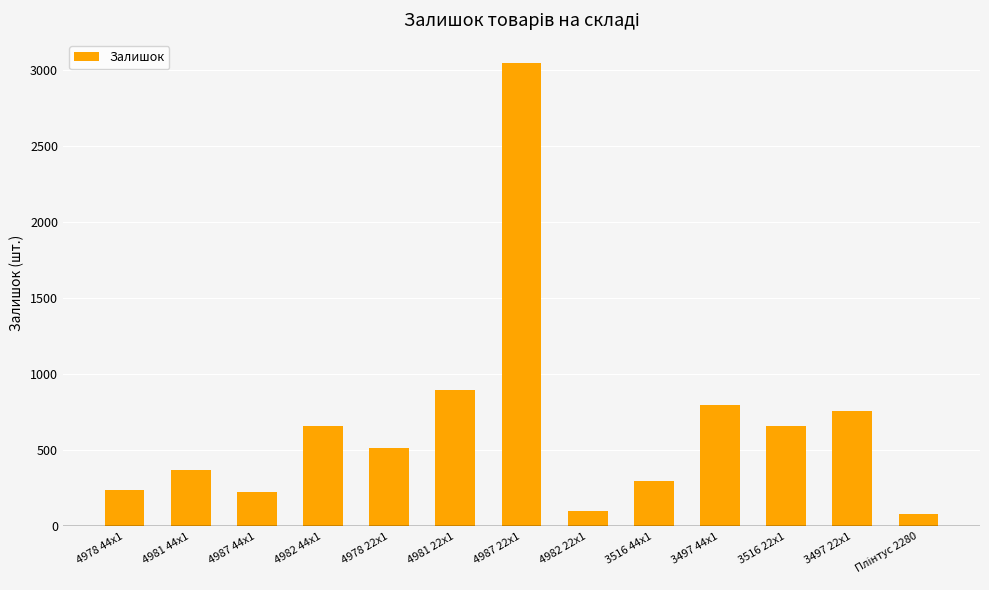

What is the difference between the maximum and second lowest values?

2946